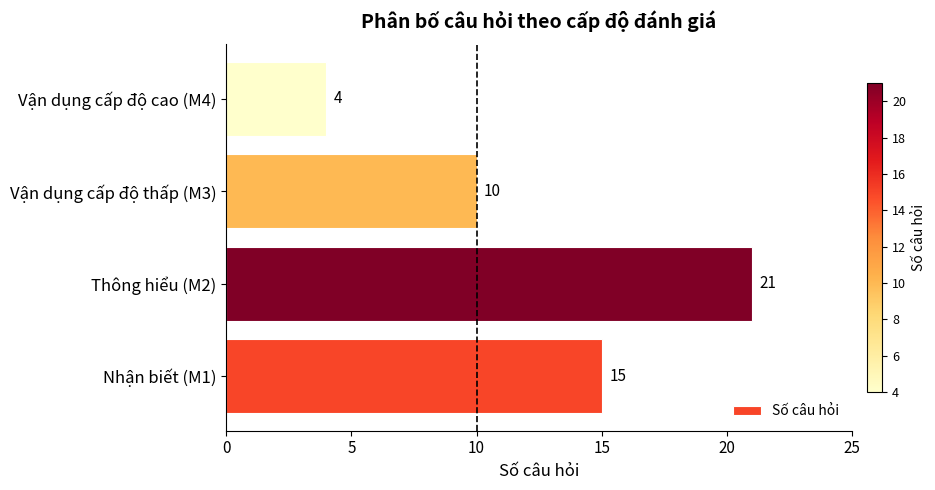

What is the sum of the values at Vận dụng cấp độ cao (M4) and Thông hiểu (M2)?

25